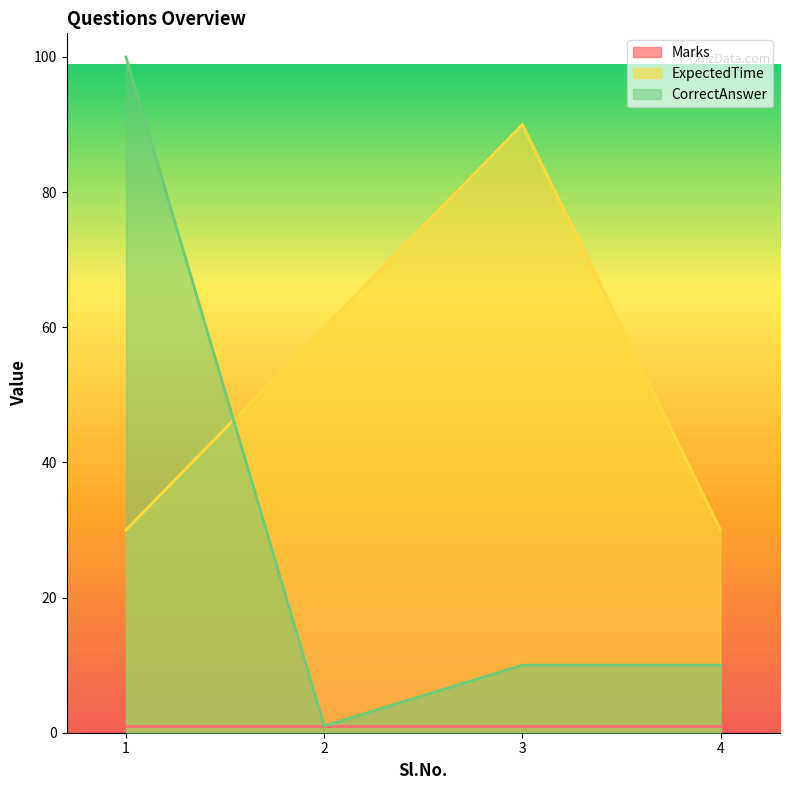

Which category has the highest value across all series?

1